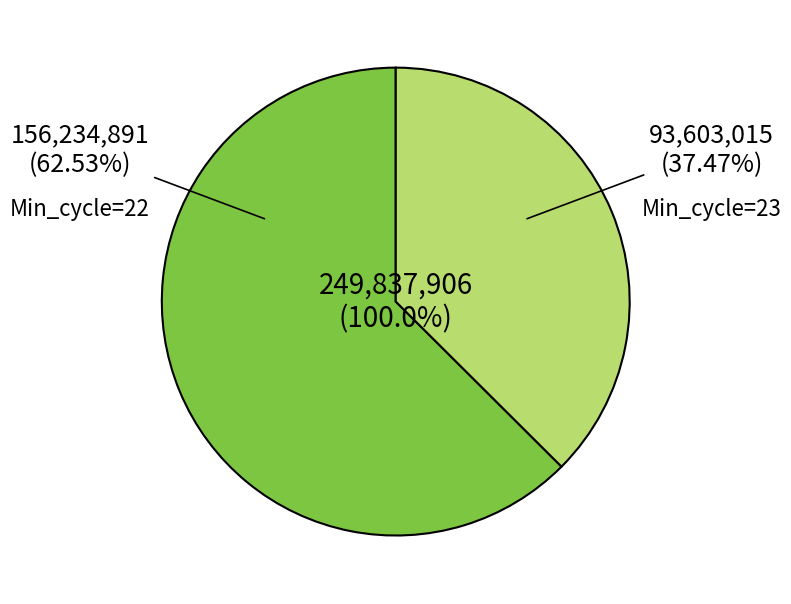

What is the ratio of the value at 22 to the value at 22?

1.0